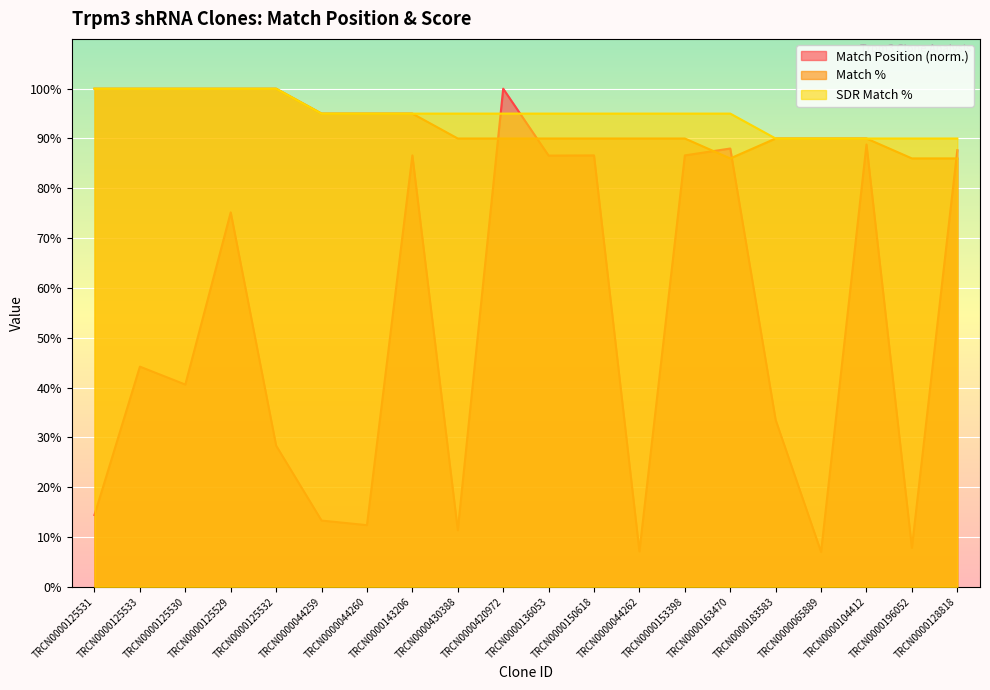

True or false: SDR Match % and Match Position cross at least once.

True